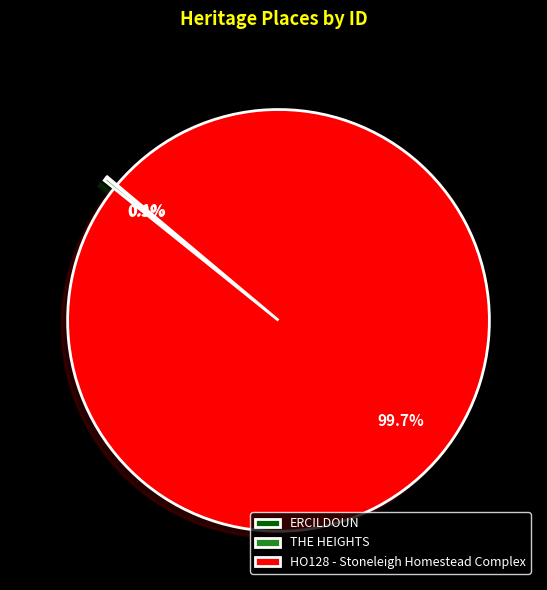

What is the majority slice?

HO128 - Stoneleigh Homestead Complex